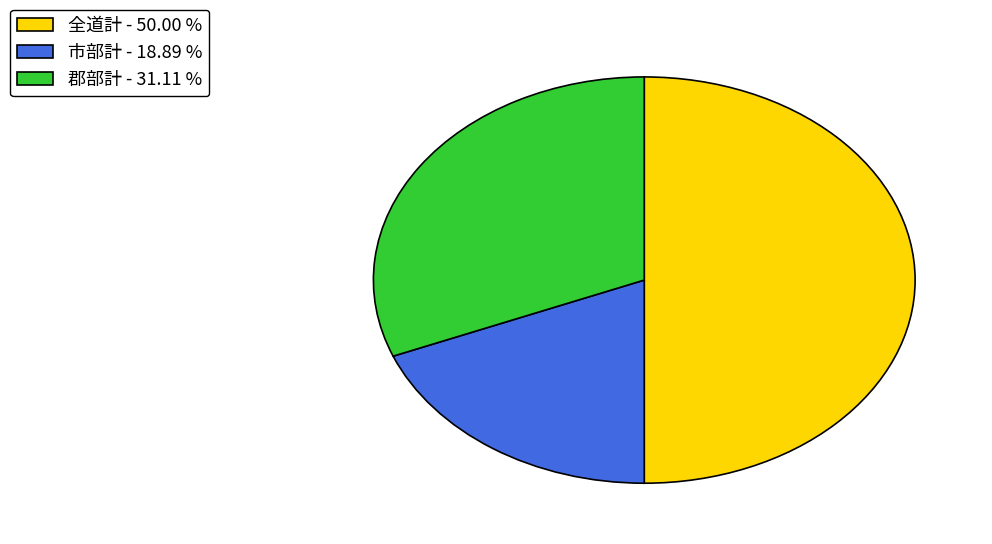

The 郡部計 slice represents 16% of the pie. True or false?

False